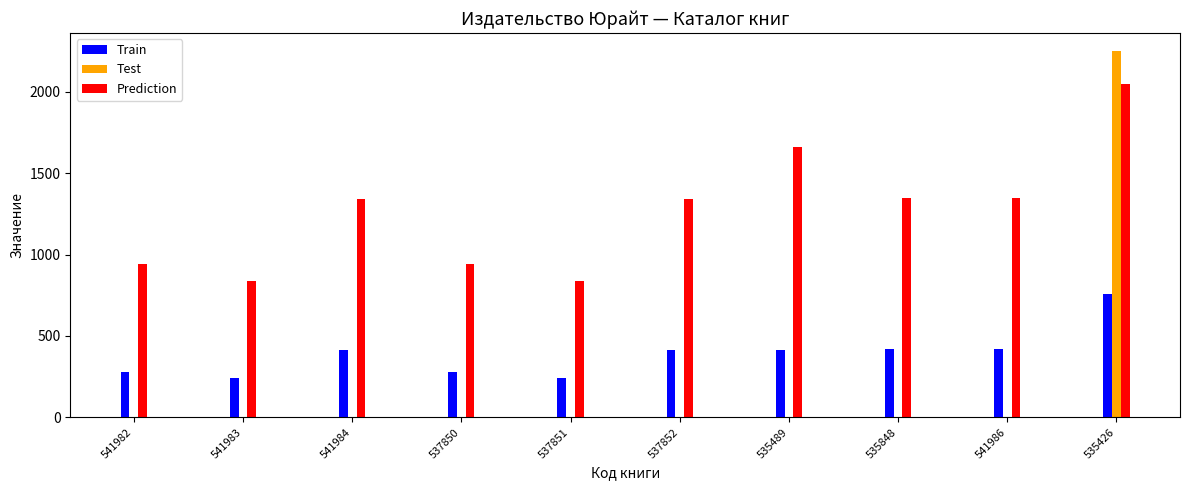

How many data points does each series have?

10